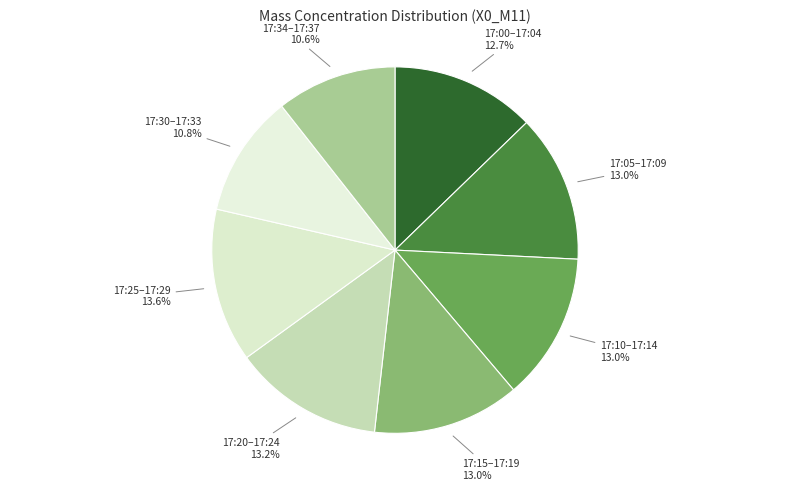

Is 17:05–17:09 the majority of the pie?

No